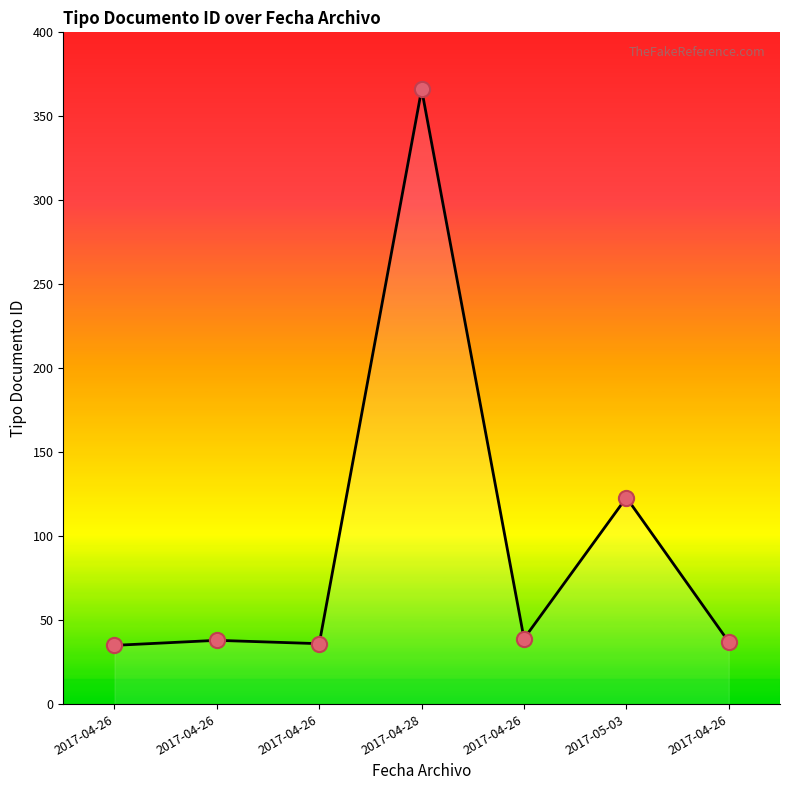

What is the change in value from 2017-04-26 to 2017-04-26?

+1